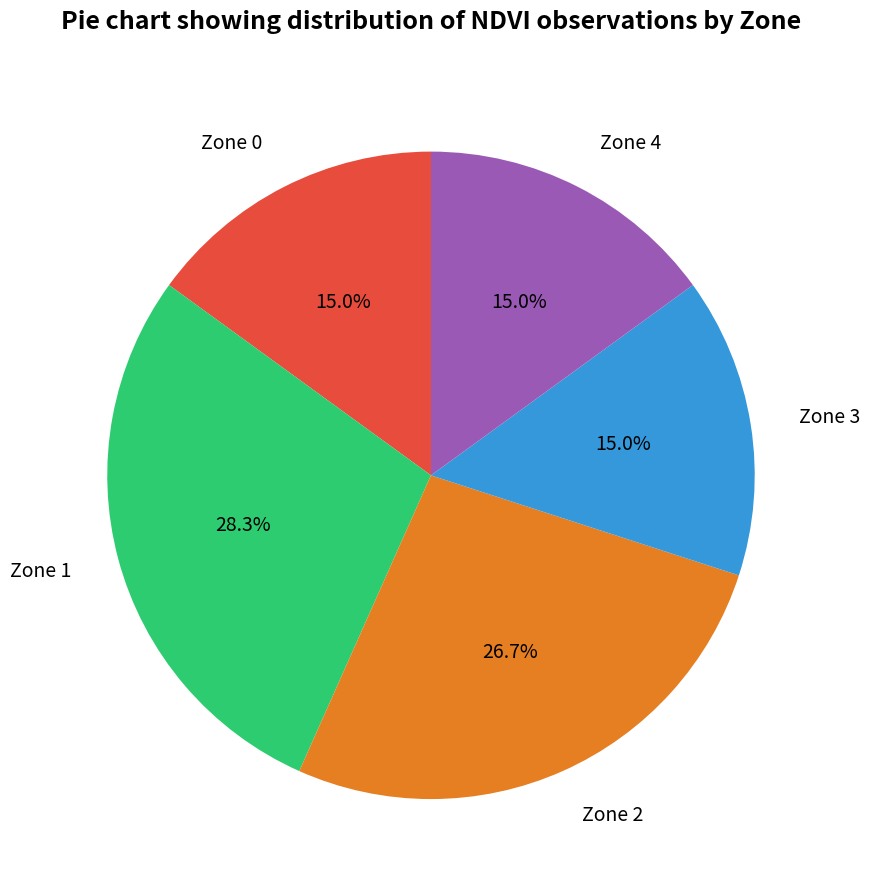

The Zone 0 slice represents 1% of the pie. True or false?

False